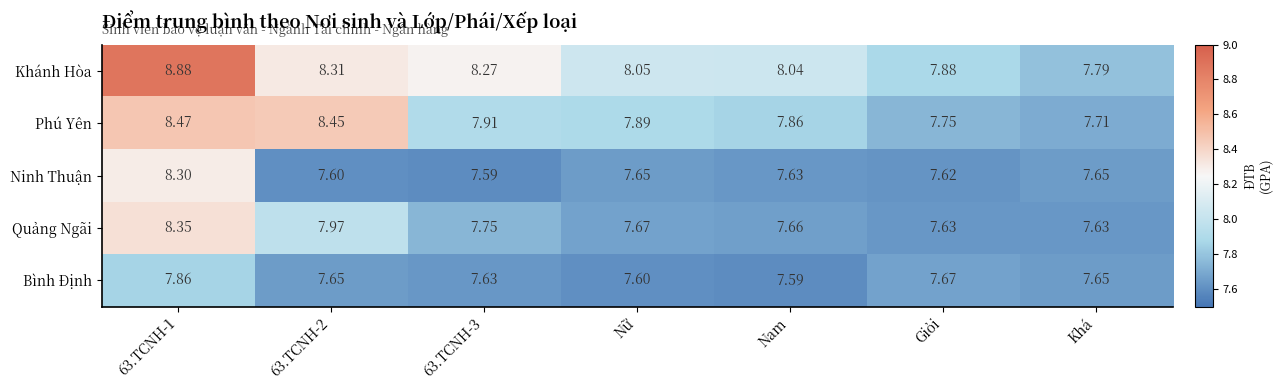

Rank the series at Giỏi from highest to lowest value.

Khánh Hòa, Phú Yên, Bình Định, Quảng Ngãi, Ninh Thuận